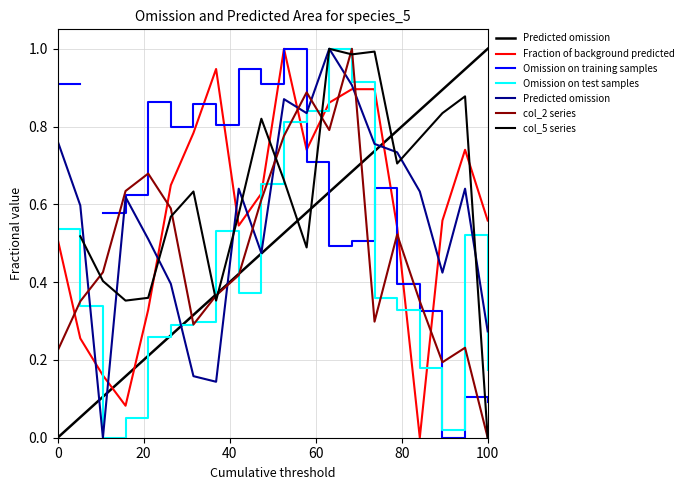

Is the value of col_2 series at 60 greater than the value of Omission on training samples at 16?

Yes